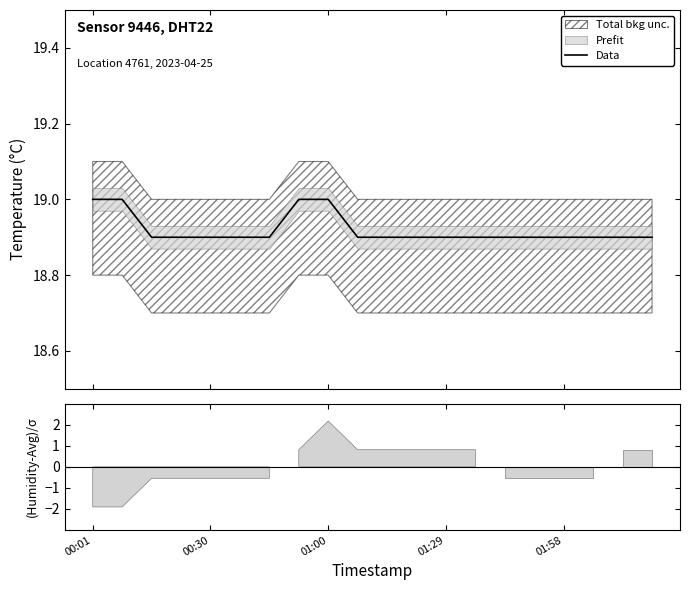

How many lines are shown in the chart?

1